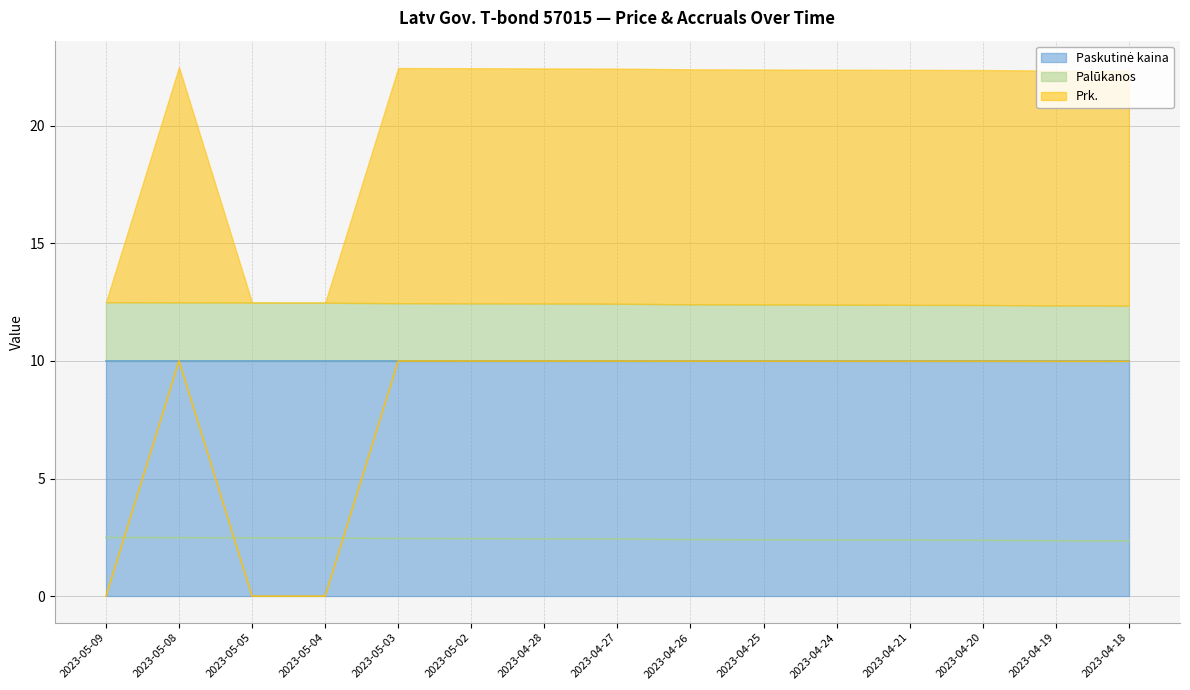

How many interior local peaks does the Prk. series have?

2